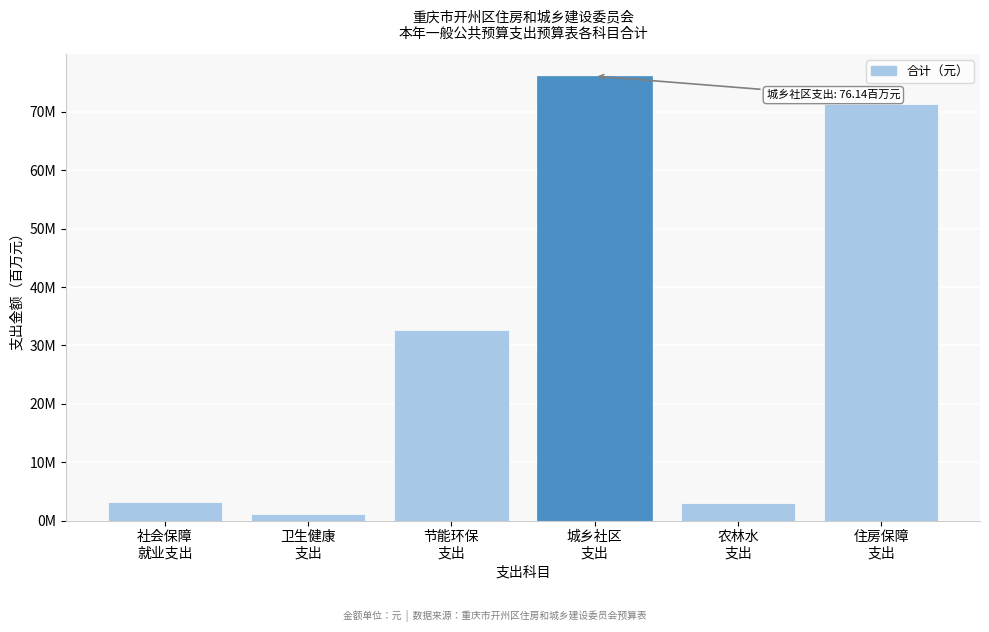

Does the chart contain any negative values?

No